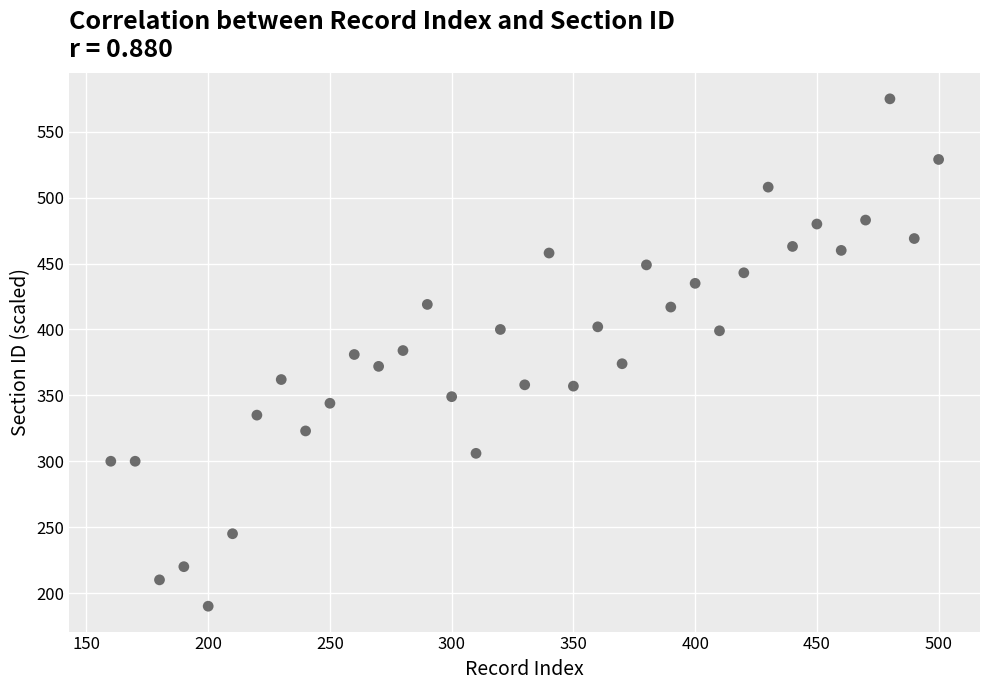

What is the range of X values (max minus min)?

340